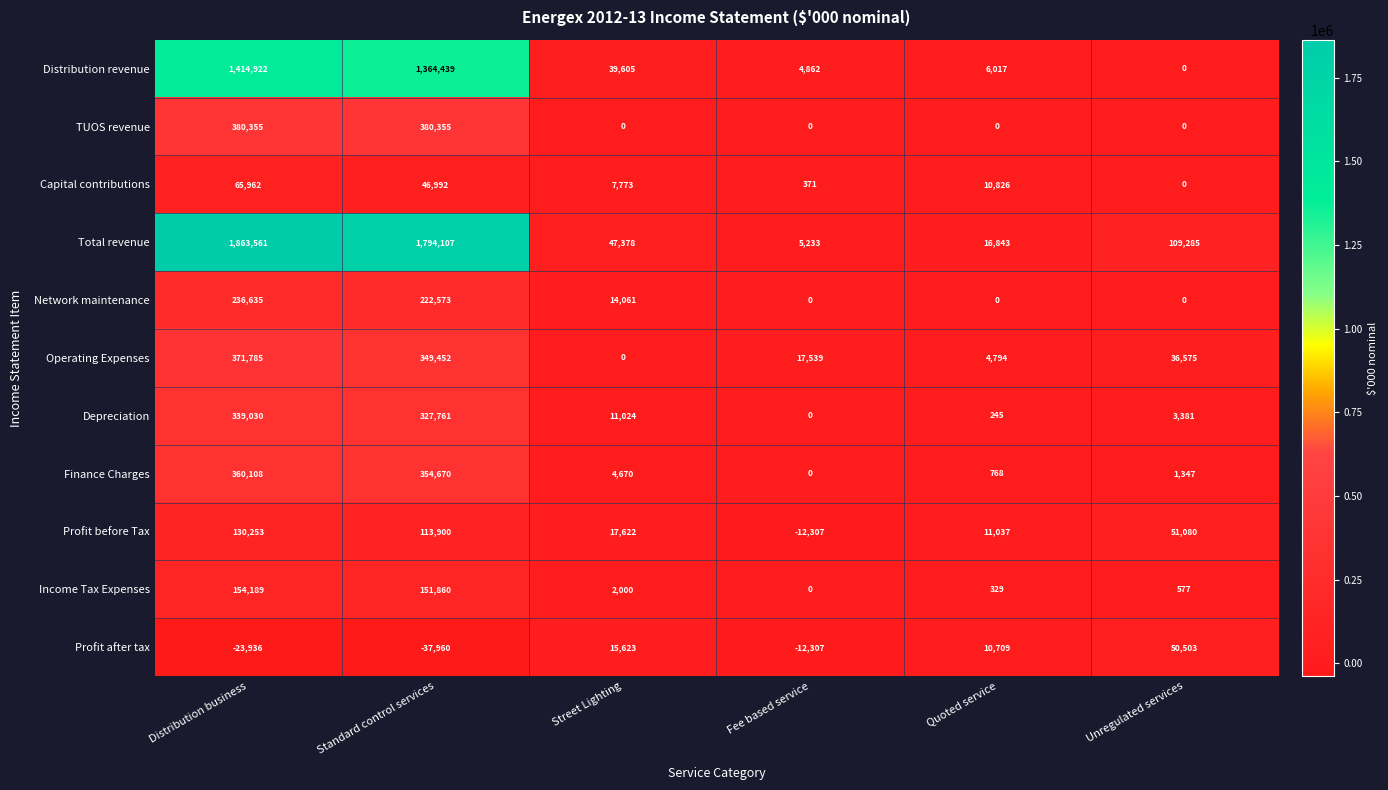

Which series changed the most between Standard control services and Street Lighting?

Total revenue